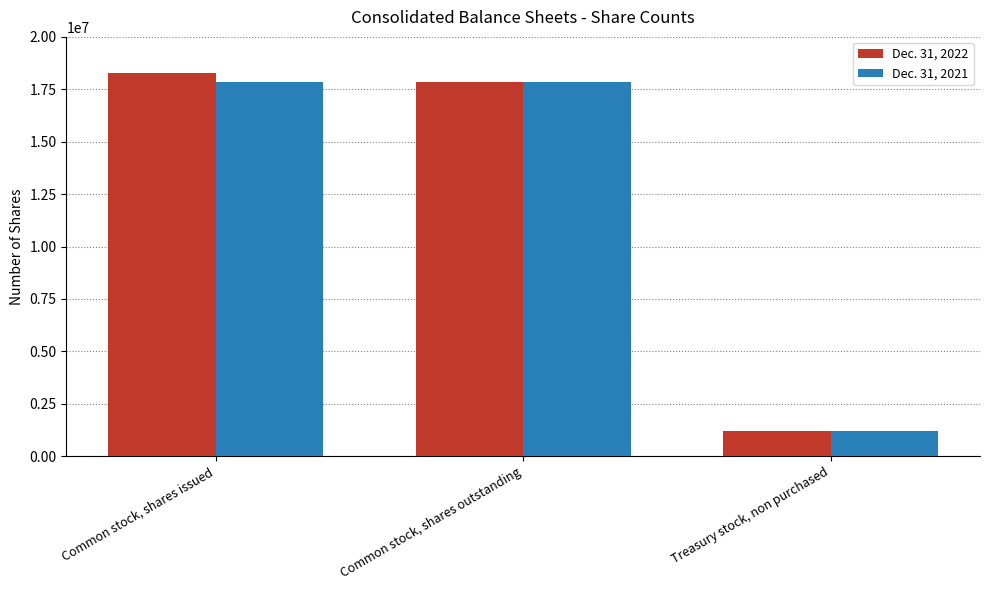

Between Common stock, shares issued and Common stock, shares outstanding, which series saw the biggest shift?

Dec. 31, 2022